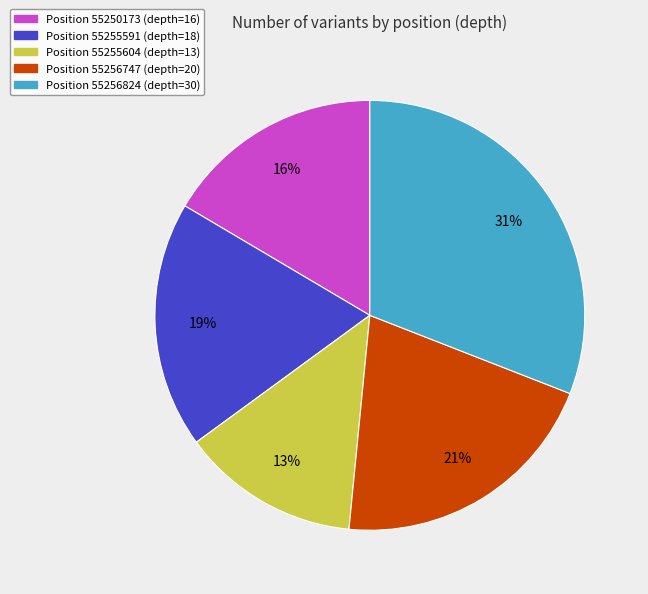

To the nearest percent, what is the difference between the largest and smallest slice percentages?

18%